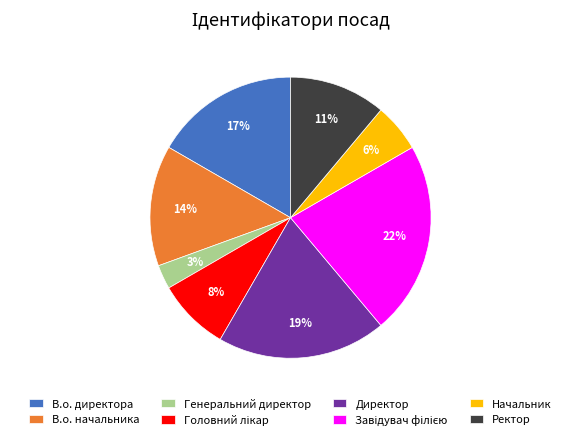

Between В.о. директора and В.о. начальника, which is larger?

В.о. директора